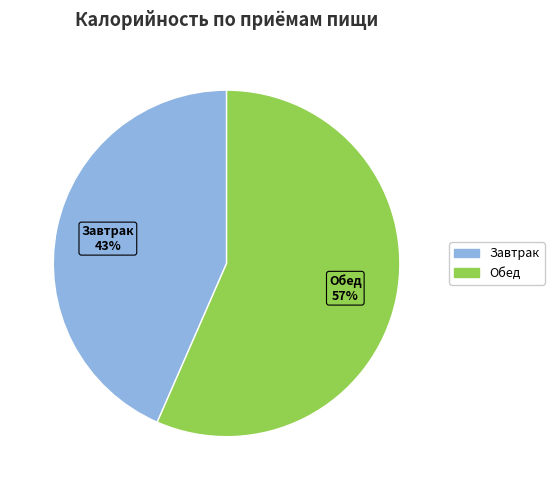

To the nearest percent, what percentage of the pie is Завтрак?

43%